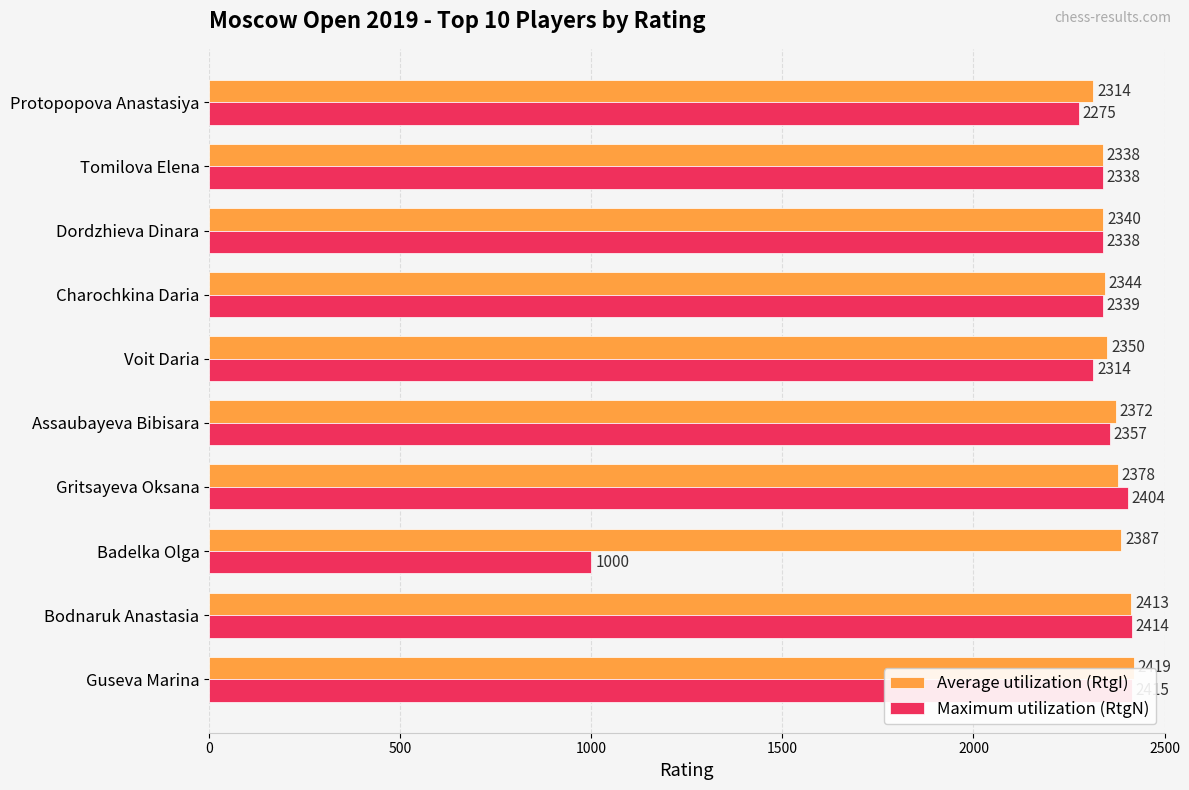

How many data points in Maximum utilization (RtgN) are above 2339?

4